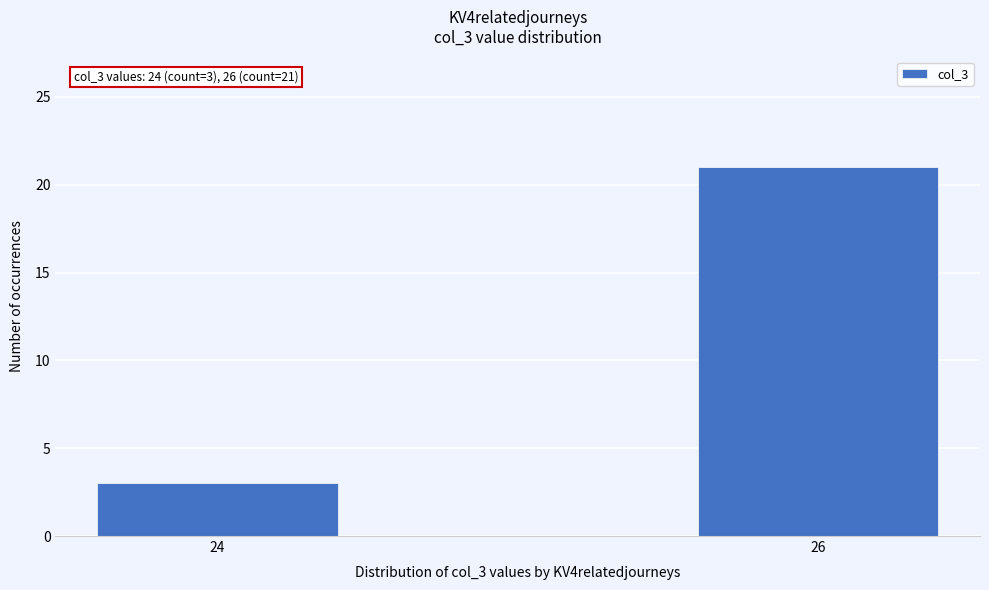

Reading left to right, list all the values displayed in this chart.

3	21